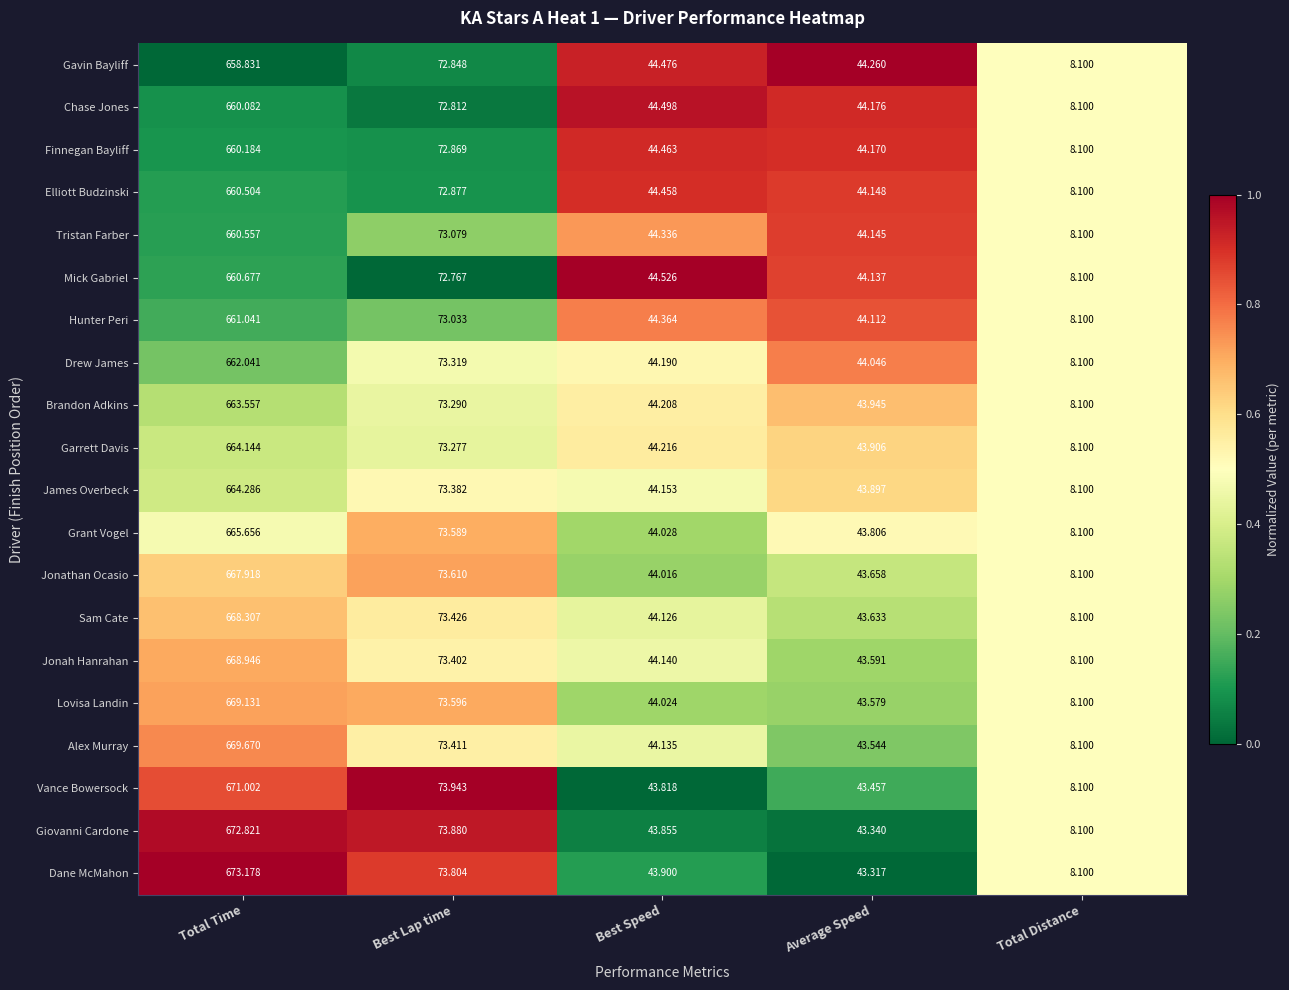

At which label is Finnegan Bayliff closest to 334?

Best Lap time